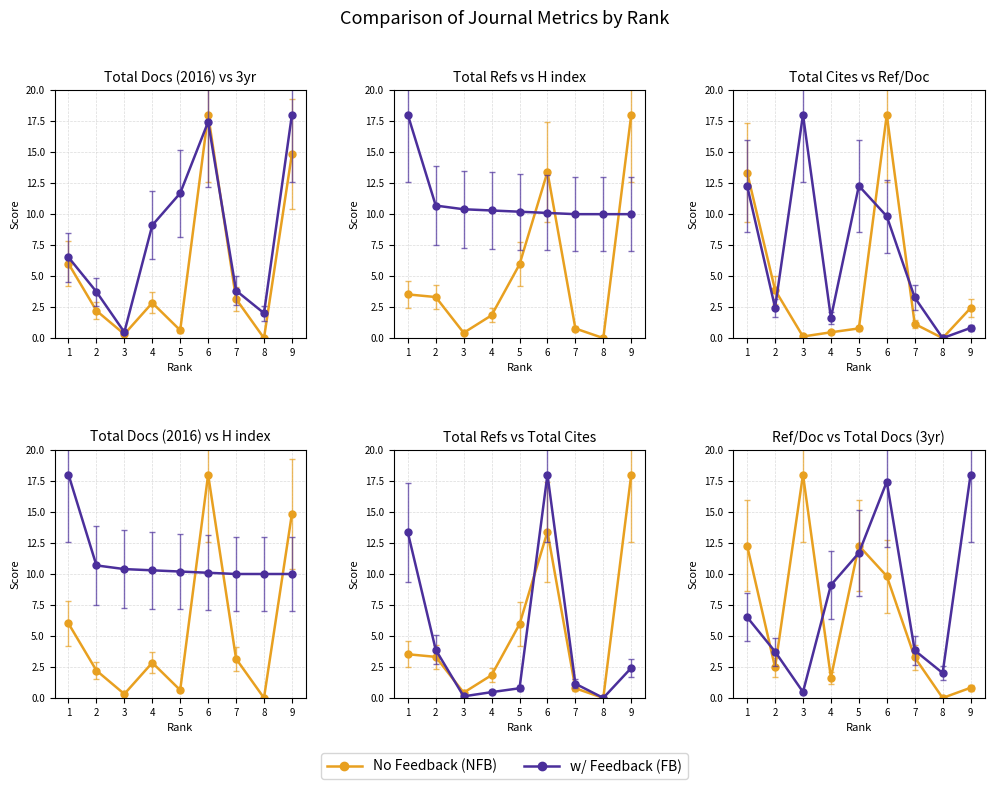

At how many categories does at least one series exceed 4?

6